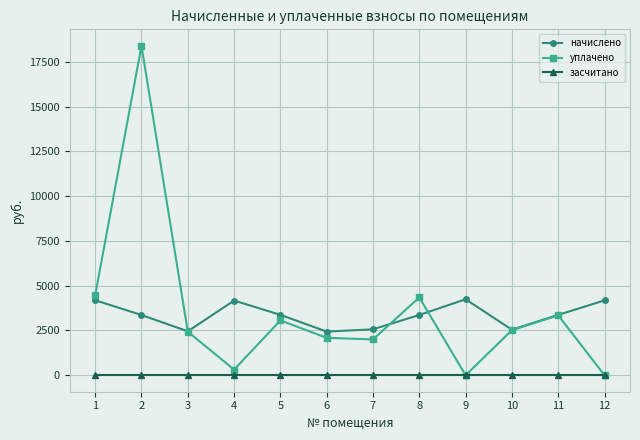

The уплачено series shows 625.1 at 5. True or false?

False